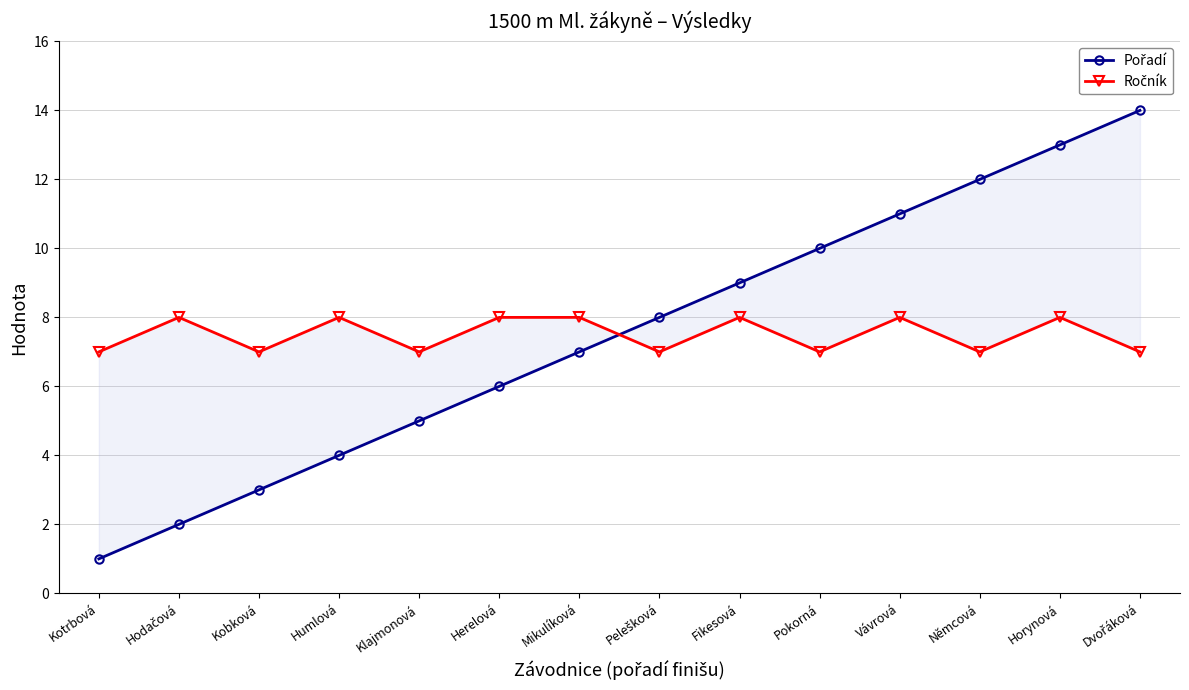

Where is the first local minimum for Ročník?

Kobková